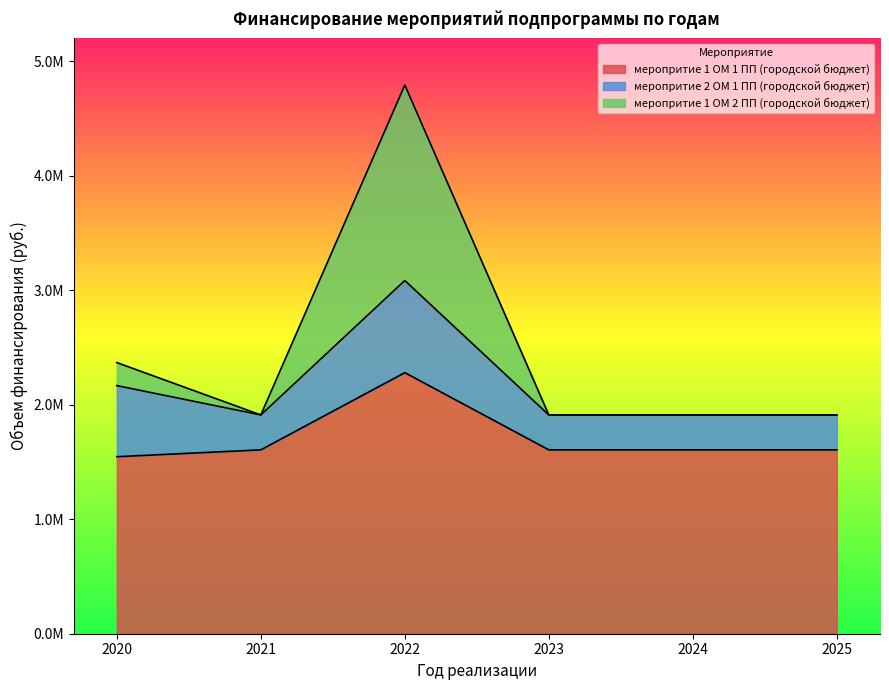

Where is the first local maximum for меропритие 1 ОМ 2 ПП (городской бюджет)?

2022